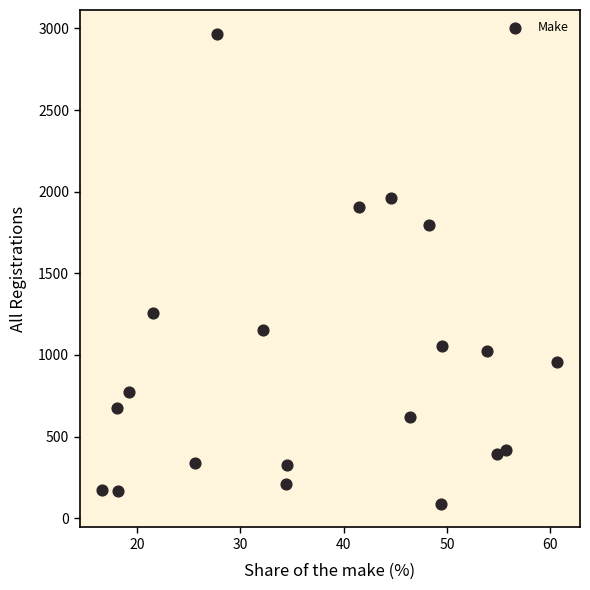

What is the range of Y values (max minus min)?

2882